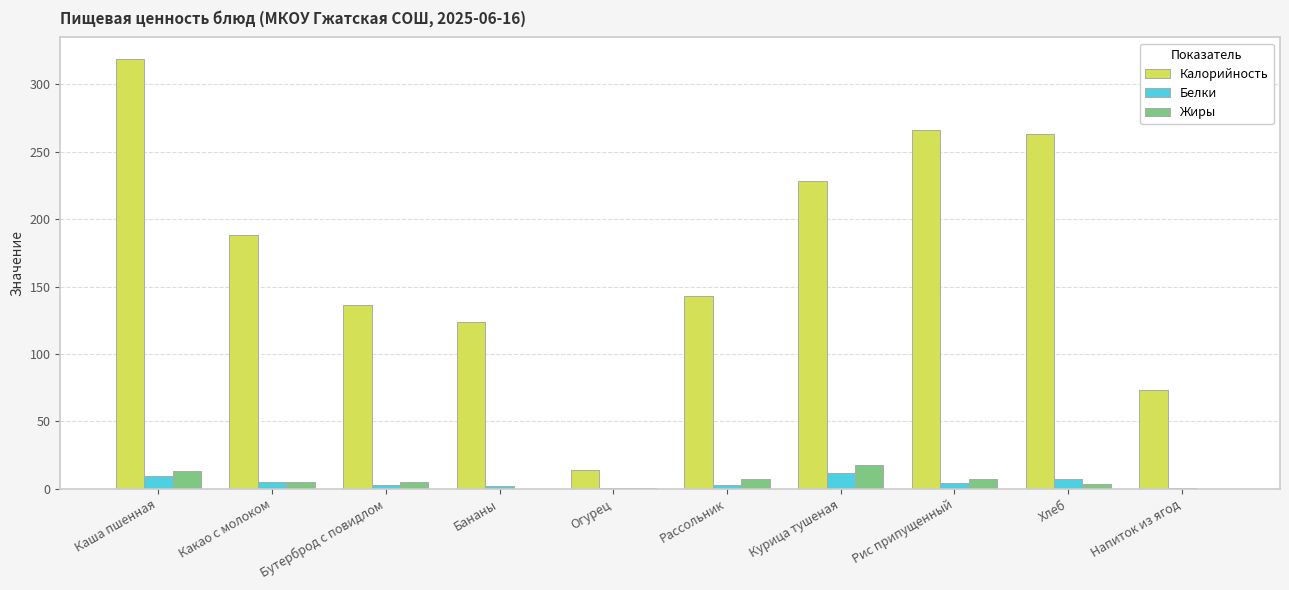

Between Бутерброд с повидлом and Рис припущенный, which series saw the biggest shift?

Калорийность